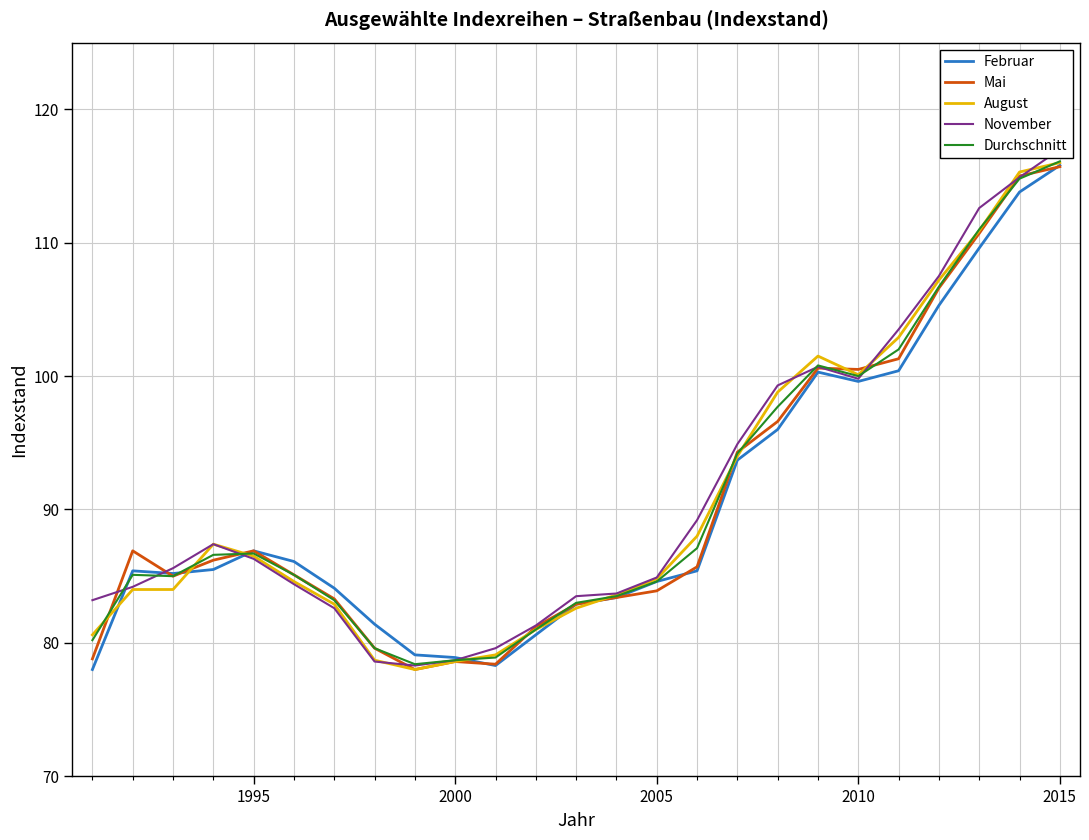

Reading right to left, extract all data points from this chart.

Februar: 115.8	113.8	109.6	105.3	100.4	99.6	100.3	96.0	93.7	85.4	84.6	83.4	82.9	80.6	78.3	78.9	79.1	81.4	84.1	86.1	86.9	85.5	85.2	85.4	78.0
Mai: 115.7	115.0	110.7	106.6	101.3	100.5	100.6	96.6	94.3	85.7	83.9	83.4	82.9	81.2	78.4	78.6	78.0	79.6	83.3	85.1	86.9	86.2	85.0	86.9	78.8
August: 116.0	115.3	110.9	107.2	102.9	100.1	101.5	98.8	94.0	88.0	84.8	83.6	82.6	81.0	79.1	78.6	78.0	78.7	82.9	84.6	86.5	87.4	84.0	84.0	80.6
November: 117.0	114.9	112.6	107.5	103.5	99.8	100.7	99.3	94.9	89.2	84.9	83.7	83.5	81.3	79.6	78.7	78.3	78.6	82.6	84.4	86.3	87.4	85.6	84.2	83.2
Durchschnitt: 116.1	114.8	111.0	106.7	102.0	100.0	100.8	97.7	94.2	87.1	84.6	83.5	83.0	81.0	78.9	78.7	78.4	79.6	83.2	85.1	86.7	86.6	85.0	85.1	80.2